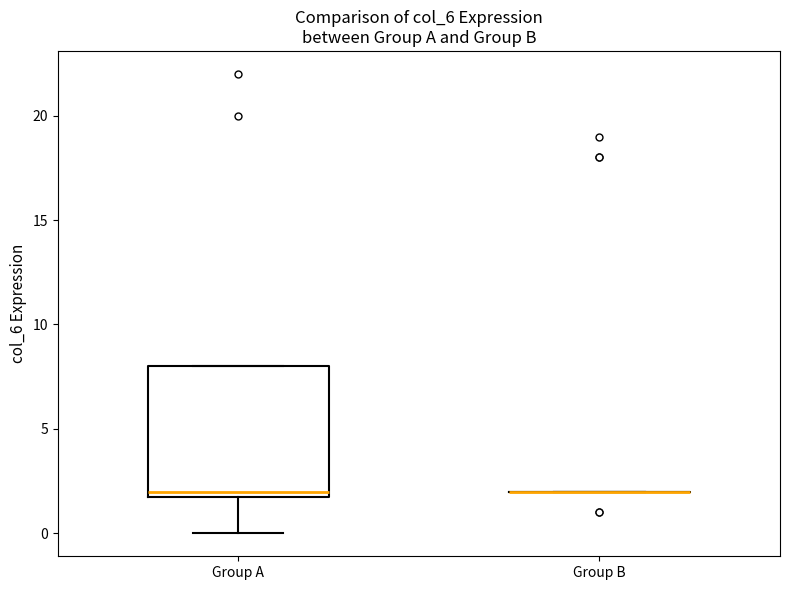

Reading left to right, transcribe this box plot: for each box, give where its median line is, the range the box spans, and where its two whiskers end, as read against the y-axis. The values are not printed on the chart, so give them approximately, as read against the axis.

Group A: median 2 (just above the box's lower edge), box 2 to 8, whiskers 0 to 8
Group B: box collapsed to a line at 2, whiskers 2 to 2